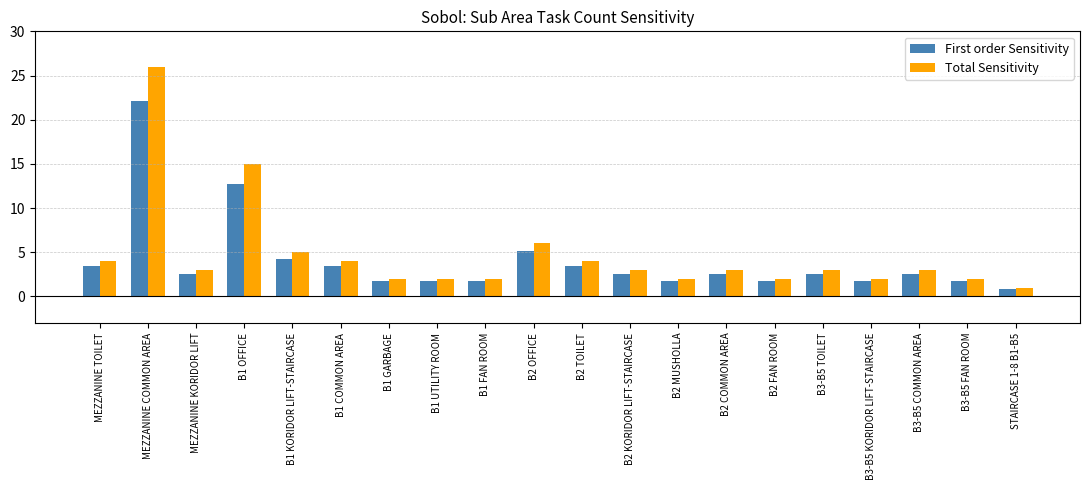

The First order Sensitivity series shows 4.0 at B3-B5 TOILET. True or false?

False